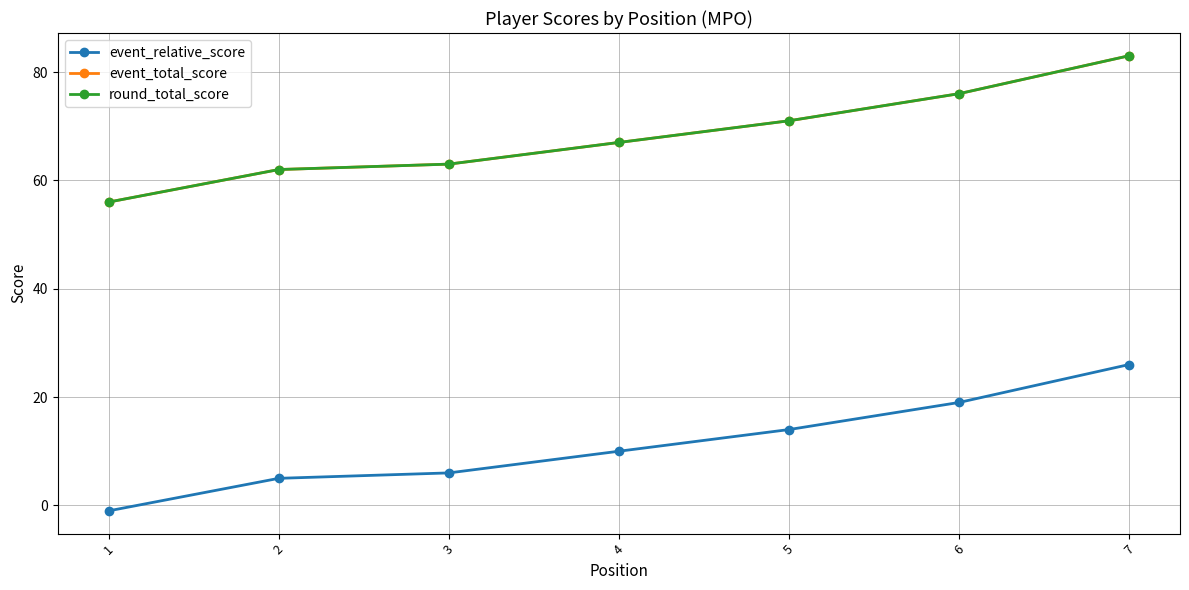

Does the chart have visible grid lines?

Yes